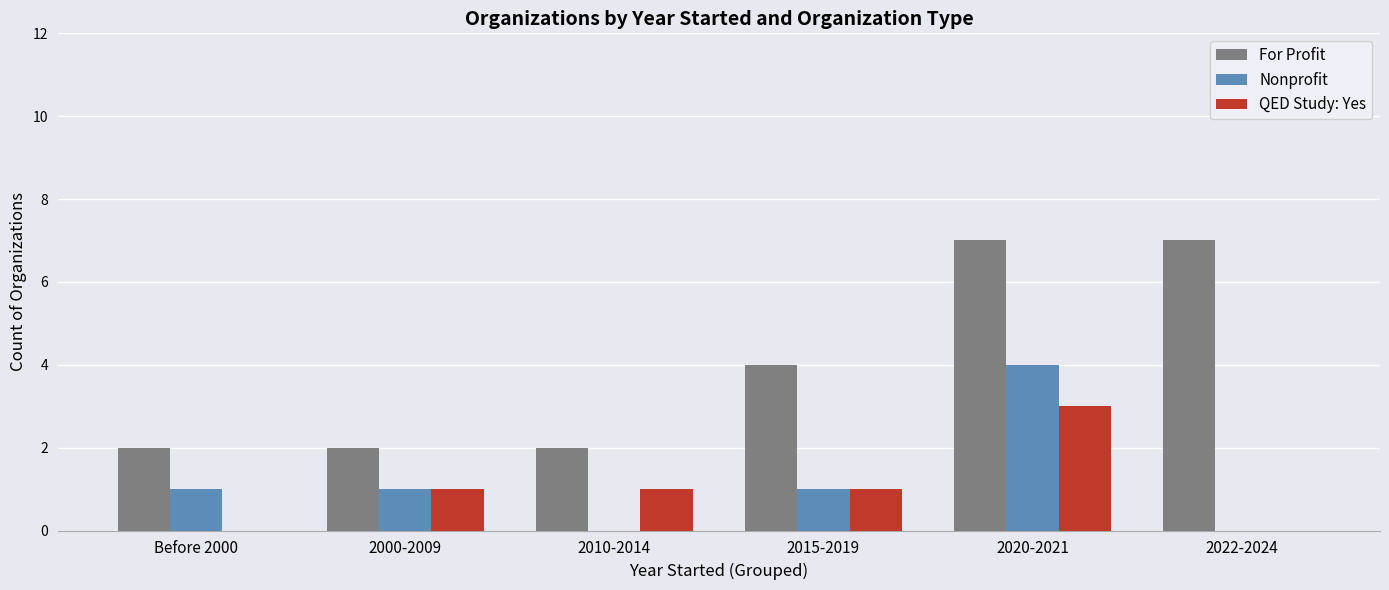

What is the sum of all QED Study: Yes values?

6